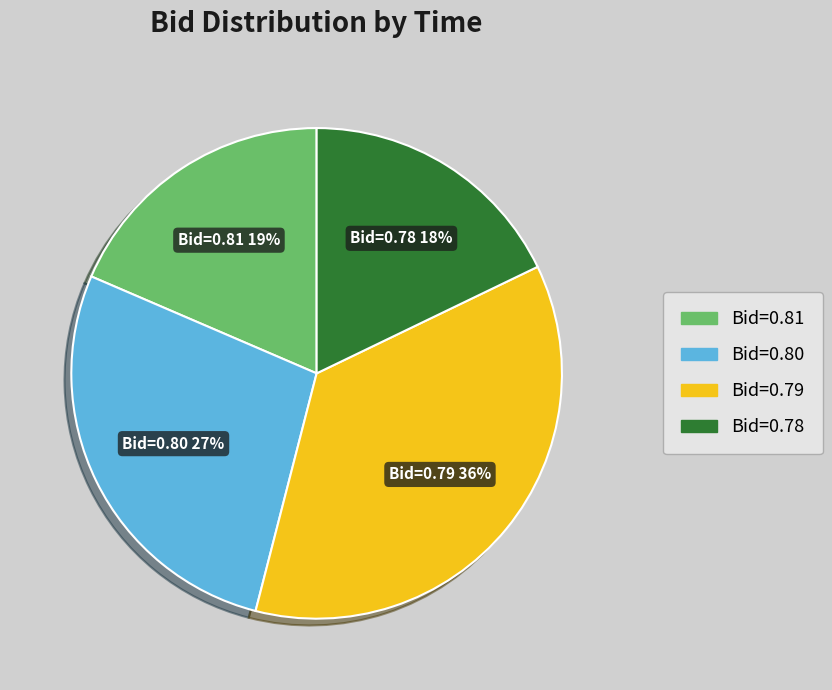

How many slices are in this pie chart?

4